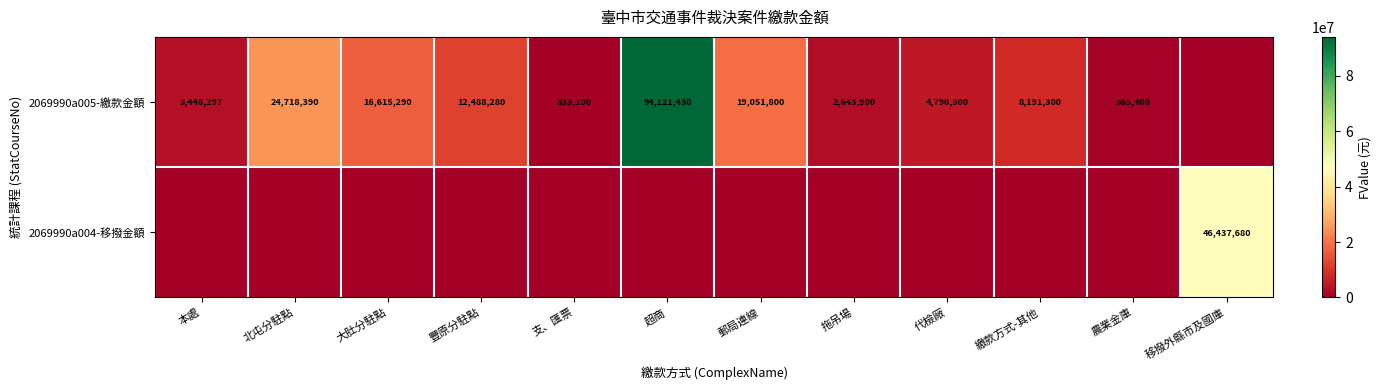

What is the difference between the 2069990a005-繳款金額 values at 郵局連線 and 代檢廠?

14261300